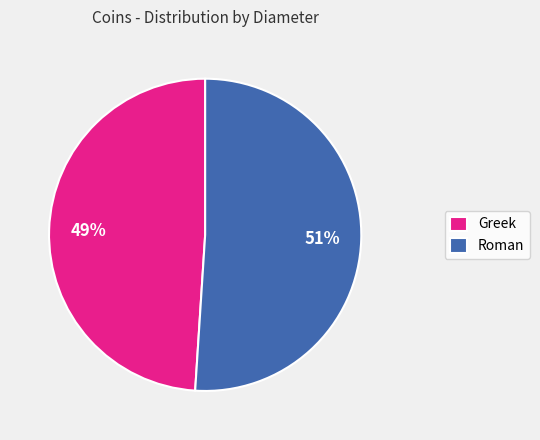

Do Roman and Greek together represent more than half of the pie?

Yes